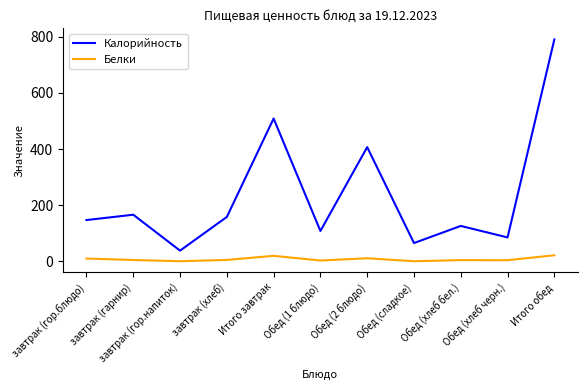

The Калорийность series shows 61.0 at Обед (хлеб бел.). True or false?

False